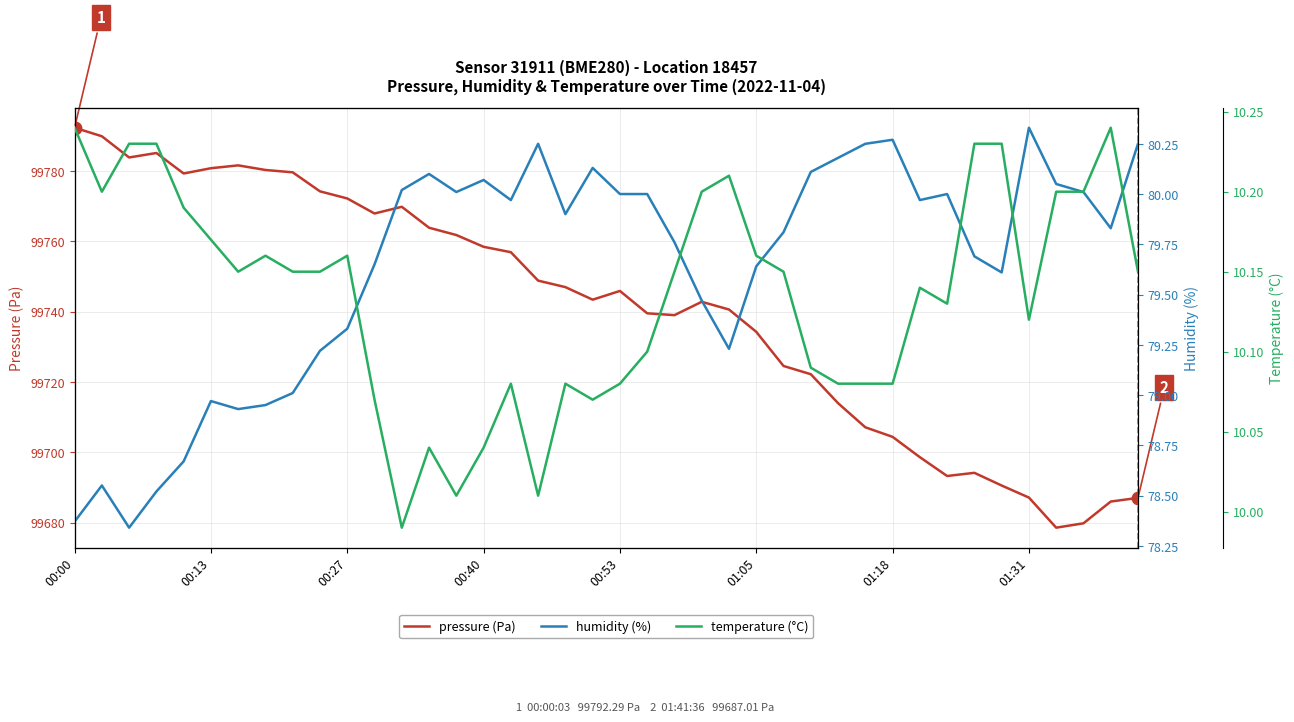

Does the chart display data point markers on the line(s)?

No